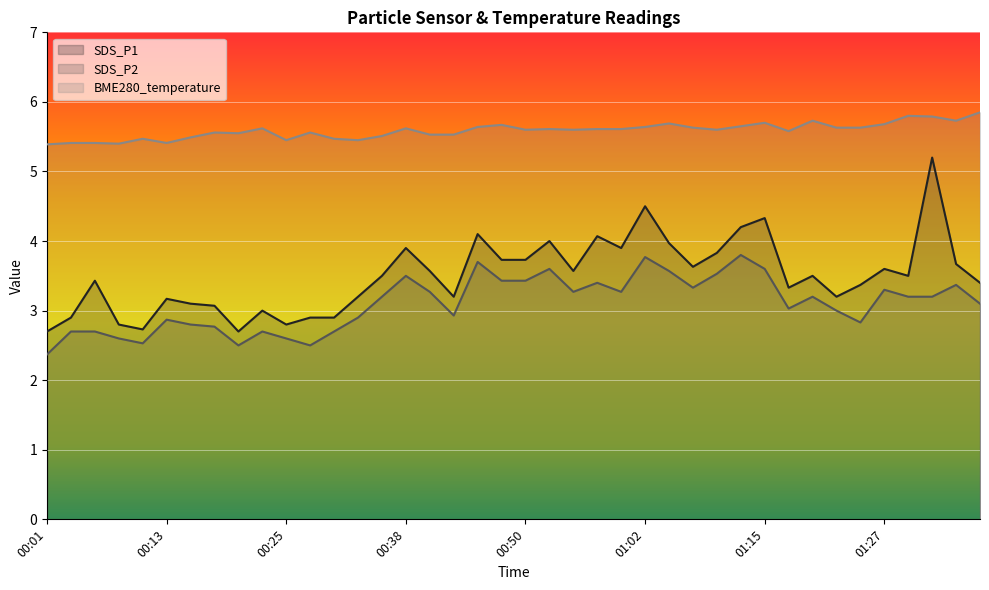

Reading left to right, list all the values displayed in this chart.

SDS_P1: 2.7	2.9	3.4	2.8	2.7	3.2	3.1	3.1	2.7	3.0	2.8	2.9	2.9	3.2	3.5	3.9	3.6	3.2	4.1	3.7	3.7	4.0	3.6	4.1	3.9	4.5	4.0	3.6	3.8	4.2	4.3	3.3	3.5	3.2	3.4	3.6	3.5	5.2	3.7	3.4
SDS_P2: 2.4	2.7	2.7	2.6	2.5	2.9	2.8	2.8	2.5	2.7	2.6	2.5	2.7	2.9	3.2	3.5	3.3	2.9	3.7	3.4	3.4	3.6	3.3	3.4	3.3	3.8	3.6	3.3	3.5	3.8	3.6	3.0	3.2	3.0	2.8	3.3	3.2	3.2	3.4	3.1
BME280_temperature: 5.4	5.4	5.4	5.4	5.5	5.4	5.5	5.6	5.5	5.6	5.5	5.6	5.5	5.5	5.5	5.6	5.5	5.5	5.6	5.7	5.6	5.6	5.6	5.6	5.6	5.6	5.7	5.6	5.6	5.7	5.7	5.6	5.7	5.6	5.6	5.7	5.8	5.8	5.7	5.8